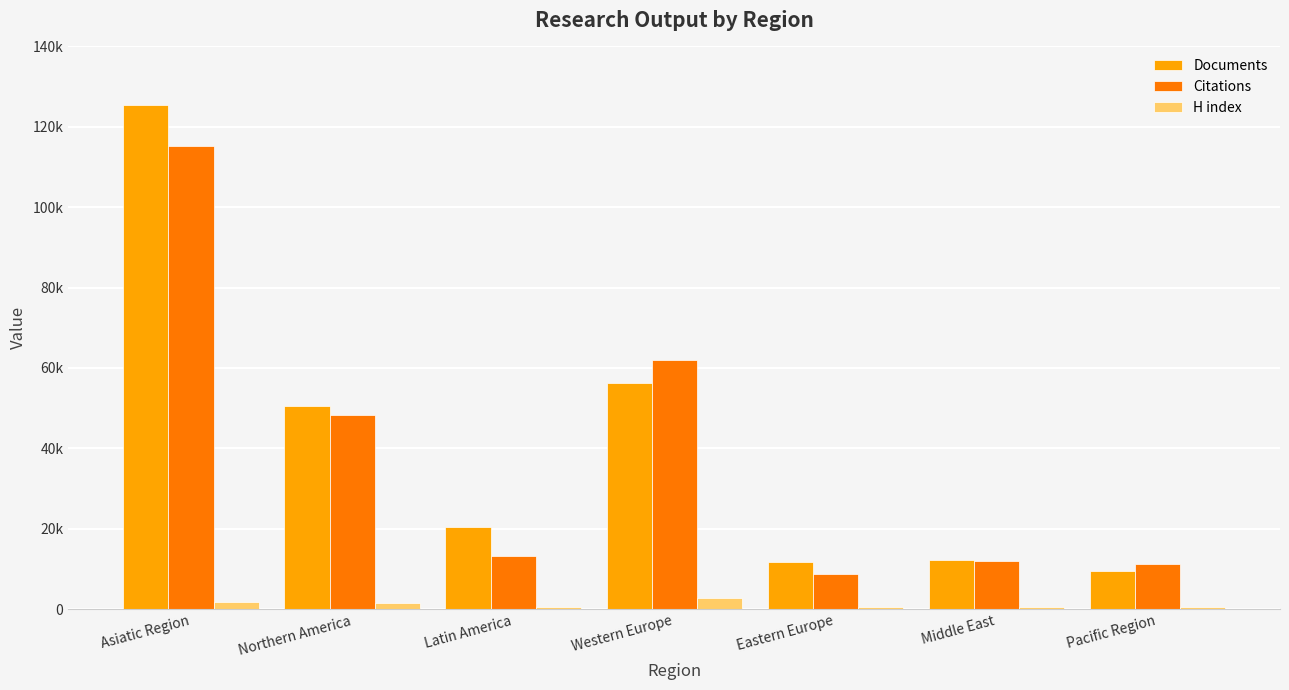

What are all the series names shown in the legend?

Documents, Citations, H index